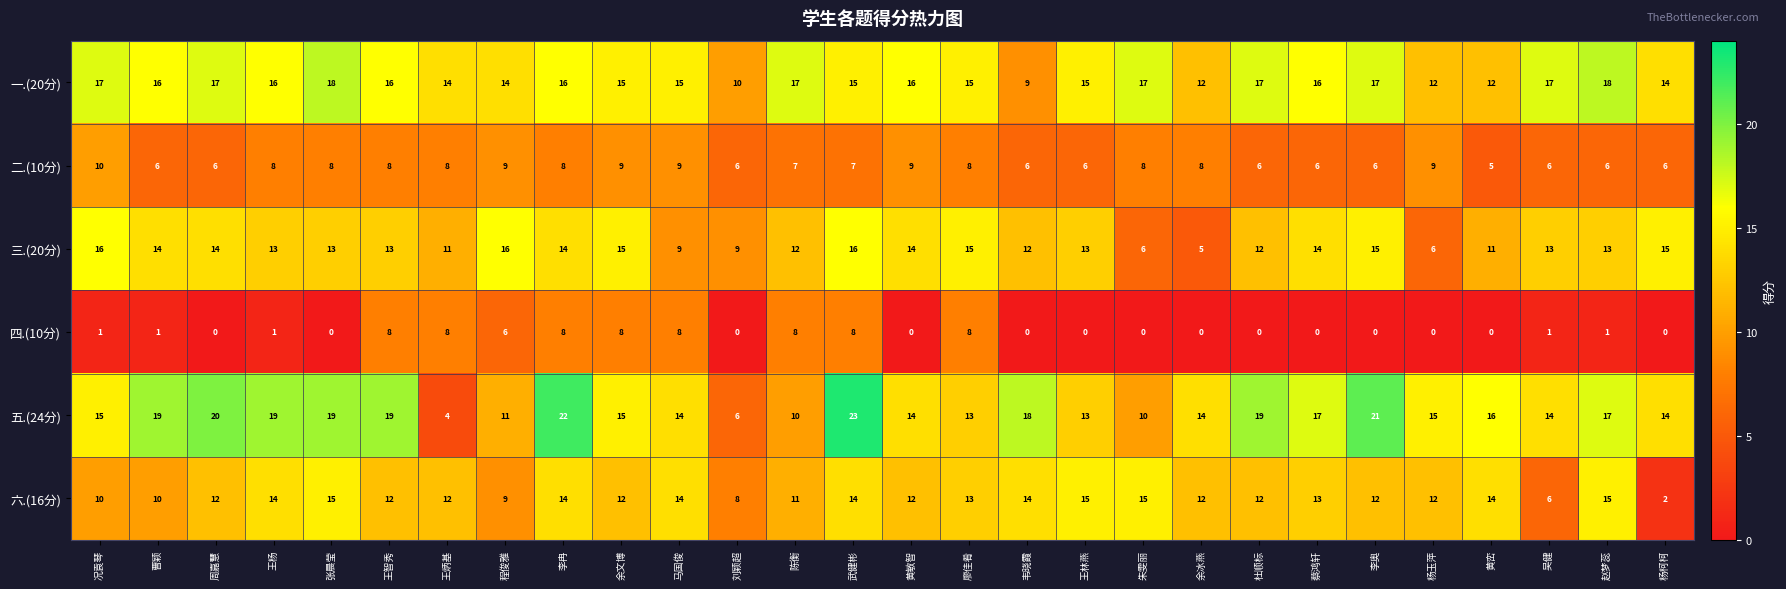

What is the average value of the 五.(24分) series?

15